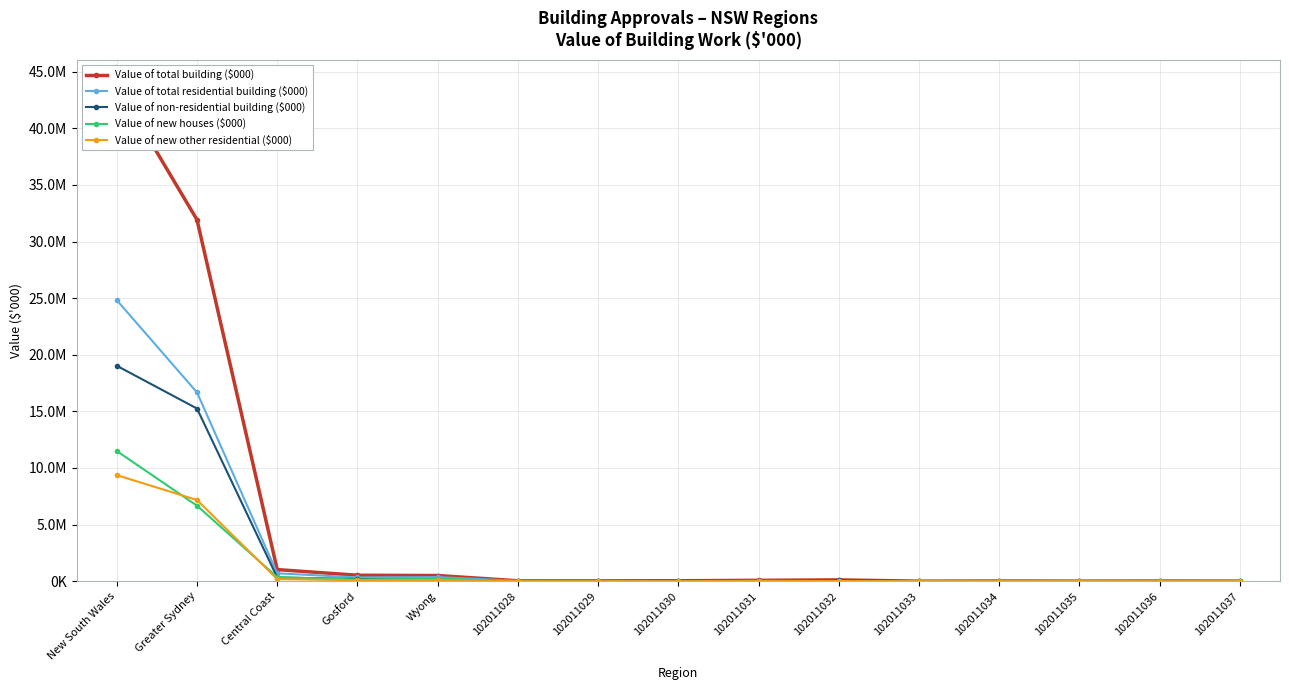

True or false: Value of total building ($000) and Value of non-residential building ($000) cross at least once.

False